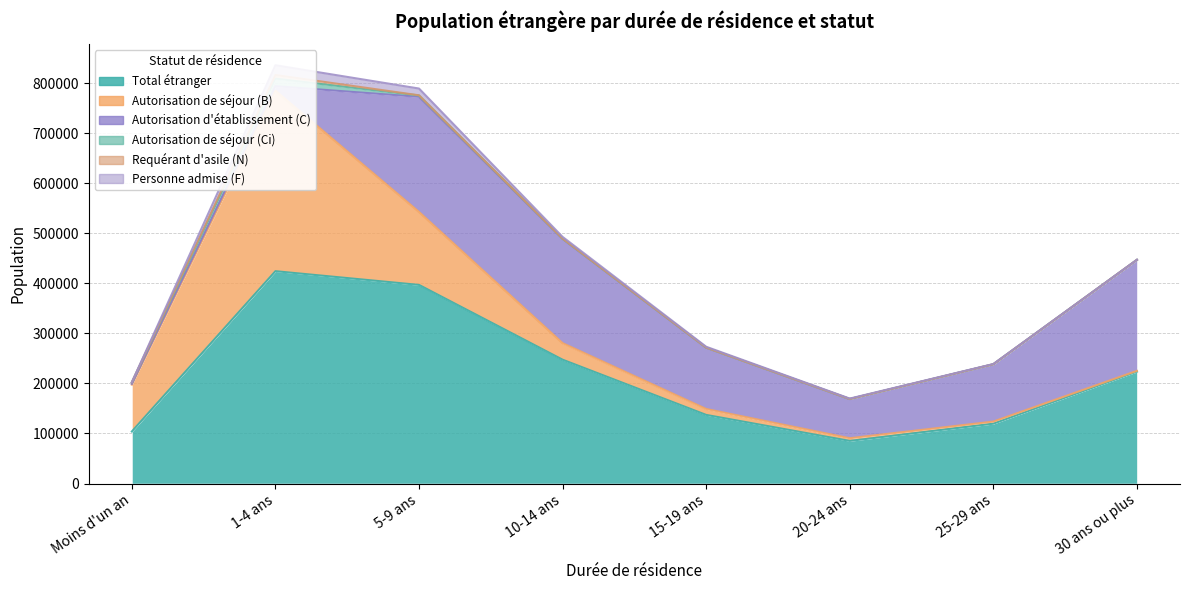

Where is the first local maximum for Requérant d'asile (N)?

1-4 ans